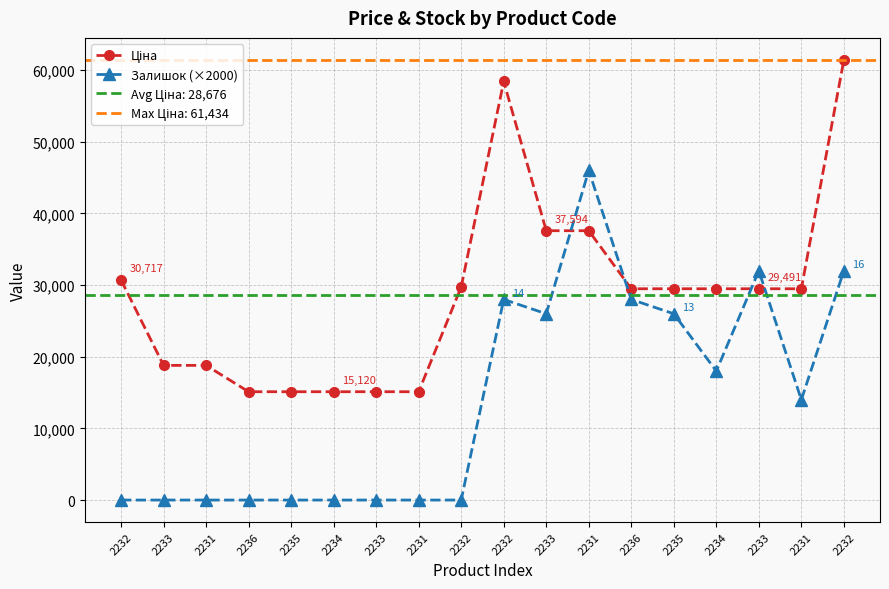

What is the maximum value shown in the chart?

61434.3